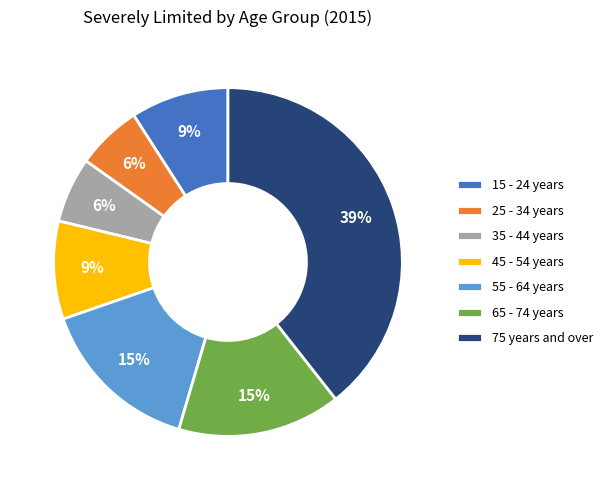

How many segments does this pie chart have?

7